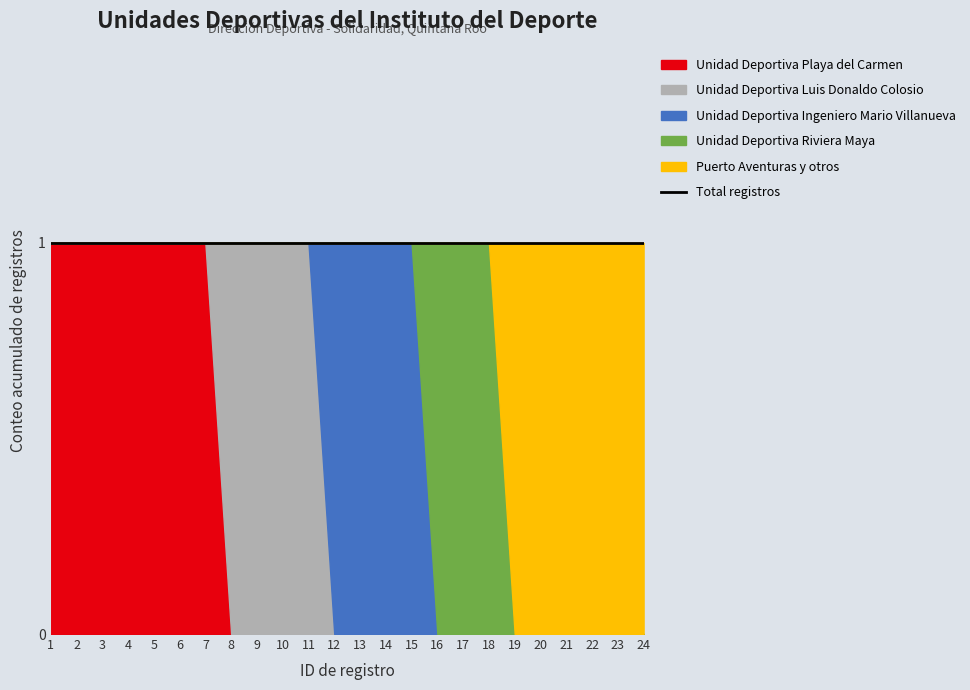

The value of Puerto Aventuras y otros at 23 is 0. True or false?

False